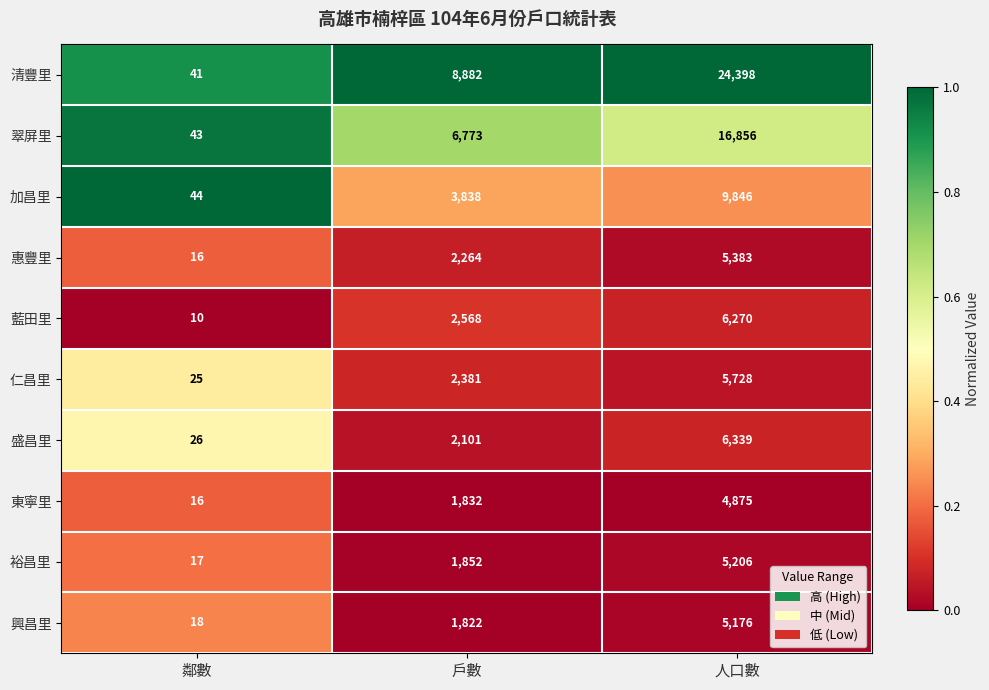

How many data points does each series have?

3